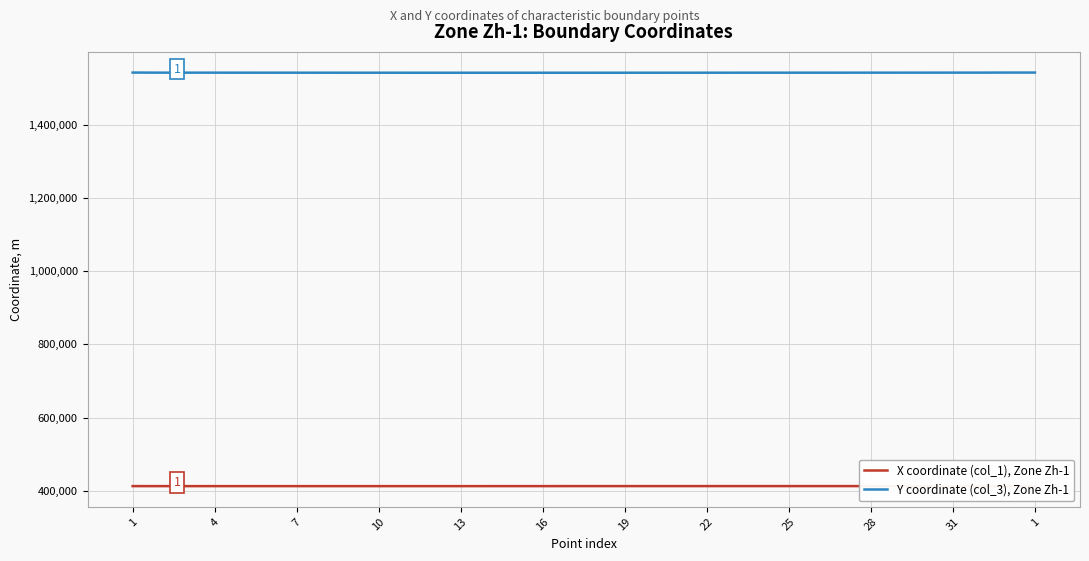

At which label does Y coordinate (col_3), Zone Zh-1 first exceed 1542268?

1